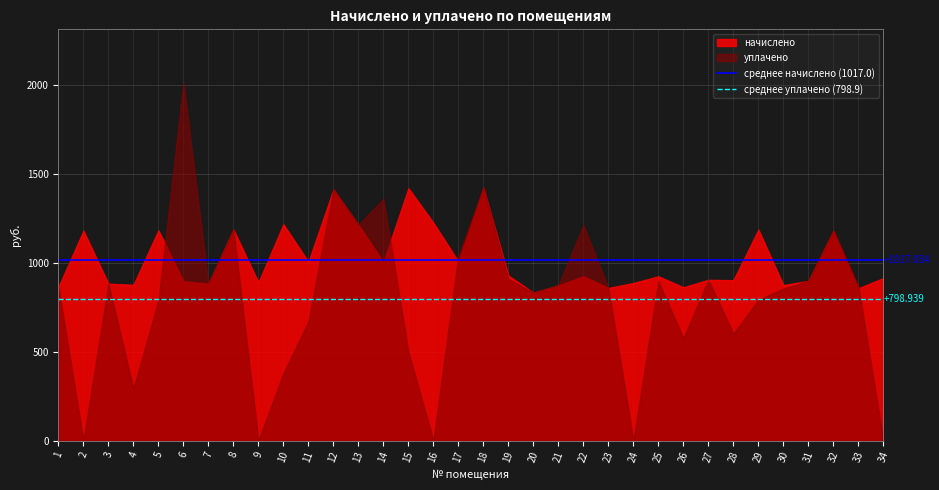

True or false: среднее уплачено (798.9) has a value of 798.9 at 2.

True